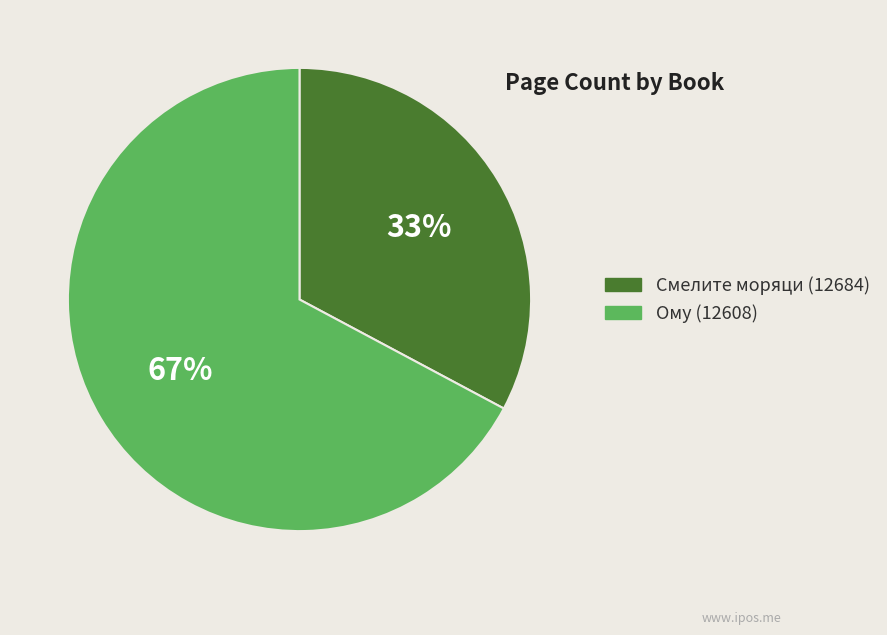

Is the sum of Смелите моряци (12684) and Ому (12608) greater than half?

Yes